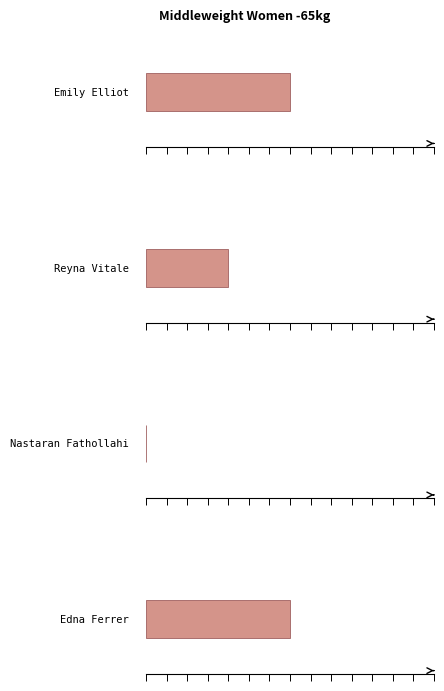

The value of Reyna Vitale at Nastaran Fathollahi is 4. True or false?

False